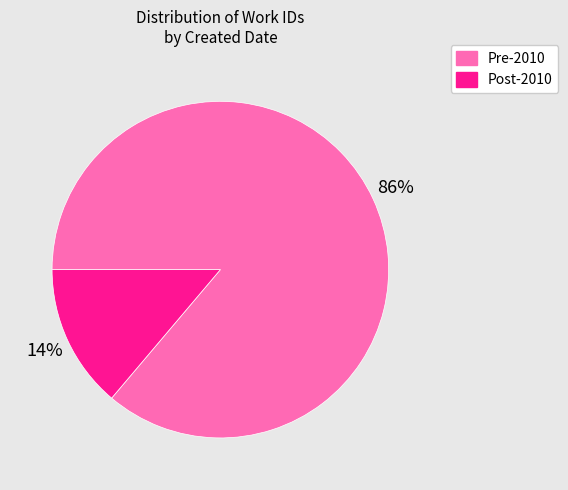

What percentage is the Pre-2010 slice, to the nearest percent?

86%